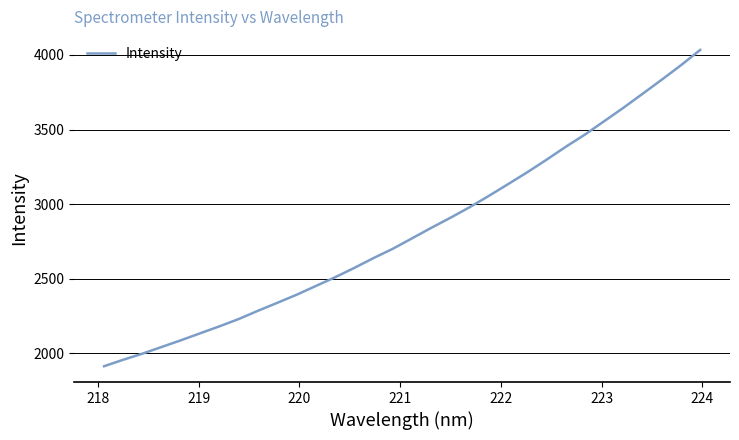

What is the difference between the second highest and second lowest values?

1974.9